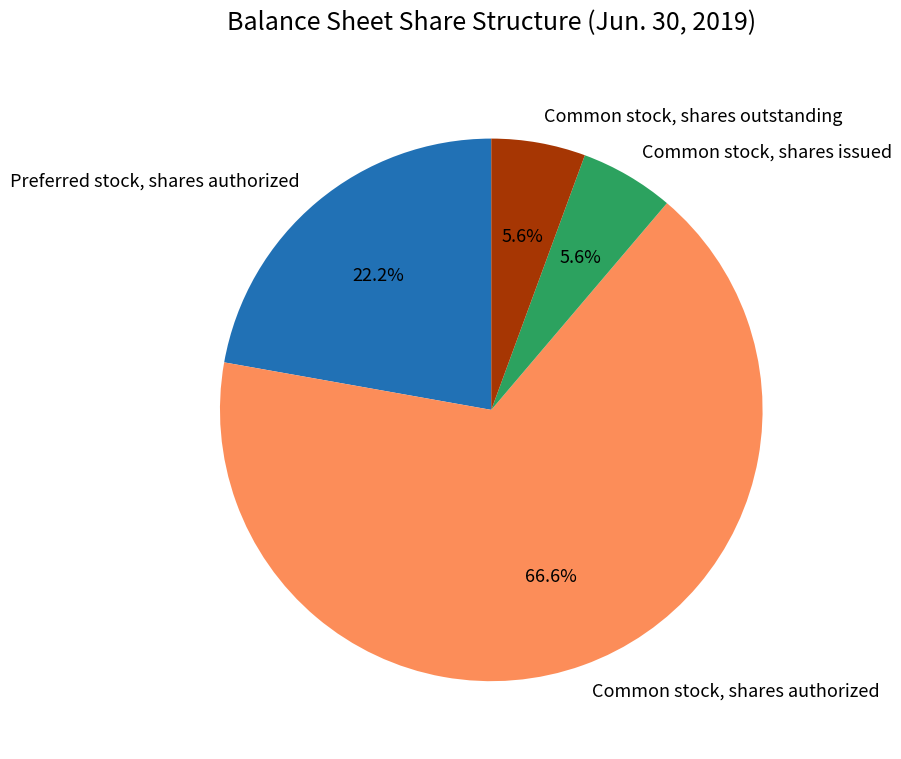

Which has a higher value, Preferred stock, shares authorized or Common stock, shares issued?

Preferred stock, shares authorized